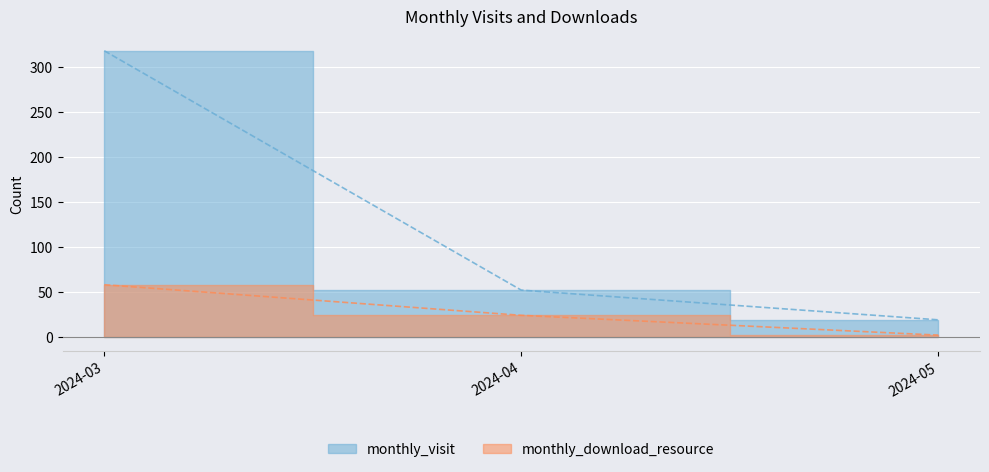

What is the spread (max minus min) of values at 2024-03?

260